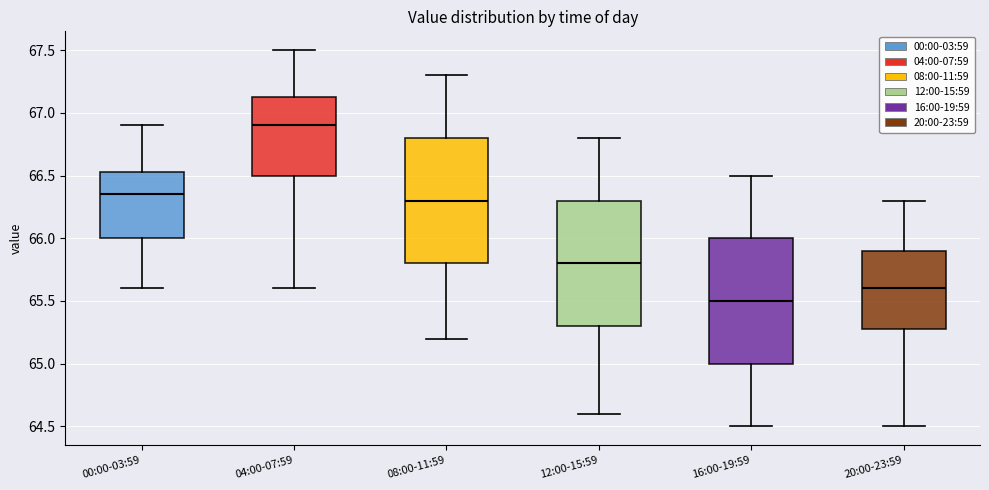

Where does the upper whisker of the box for 16:00-19:59 end on the y-axis? The values are not printed on the chart, so give them approximately, as read against the axis.

66.50